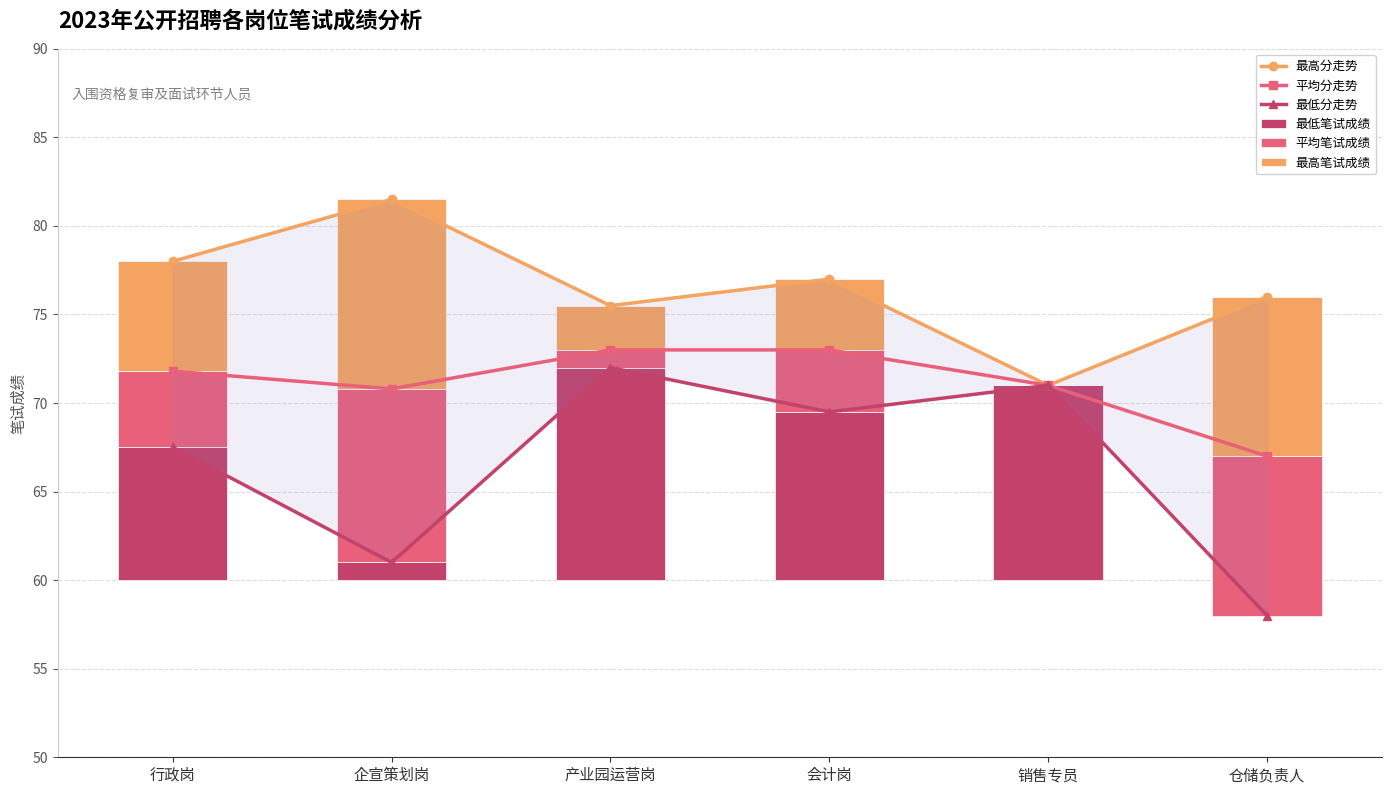

What is the difference between the second highest and minimum values in the 最高分走势 series?

7.0